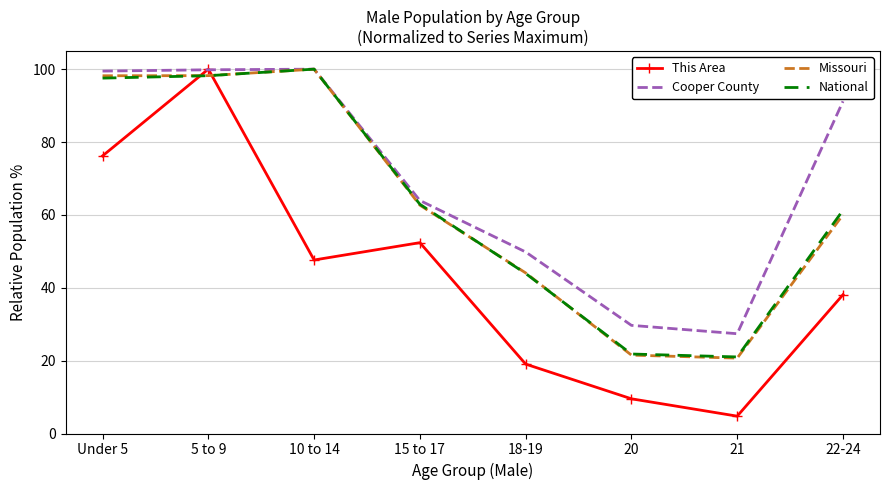

What is the average value of the National series?

63.3